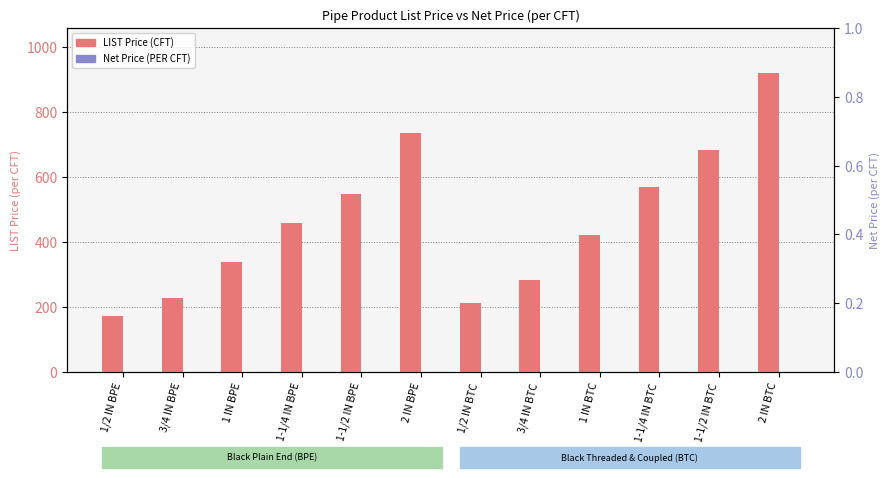

Which series has the largest range (max minus min)?

LIST Price (CFT)